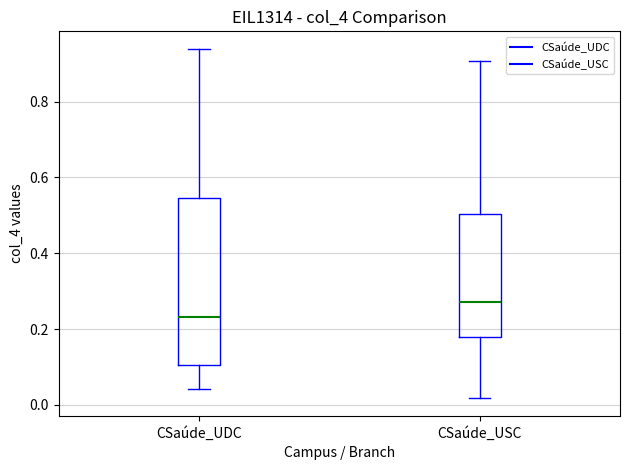

Reading left to right, read every box against the y-axis: the position of its median line, the range the box covers, and the ends of its whiskers. The values are not printed on the chart, so give them approximately, as read against the axis.

CSaúde_UDC: median 0.24, box 0.10 to 0.54, whiskers 0.04 to 0.94
CSaúde_USC: median 0.28, box 0.18 to 0.50, whiskers 0.02 to 0.90